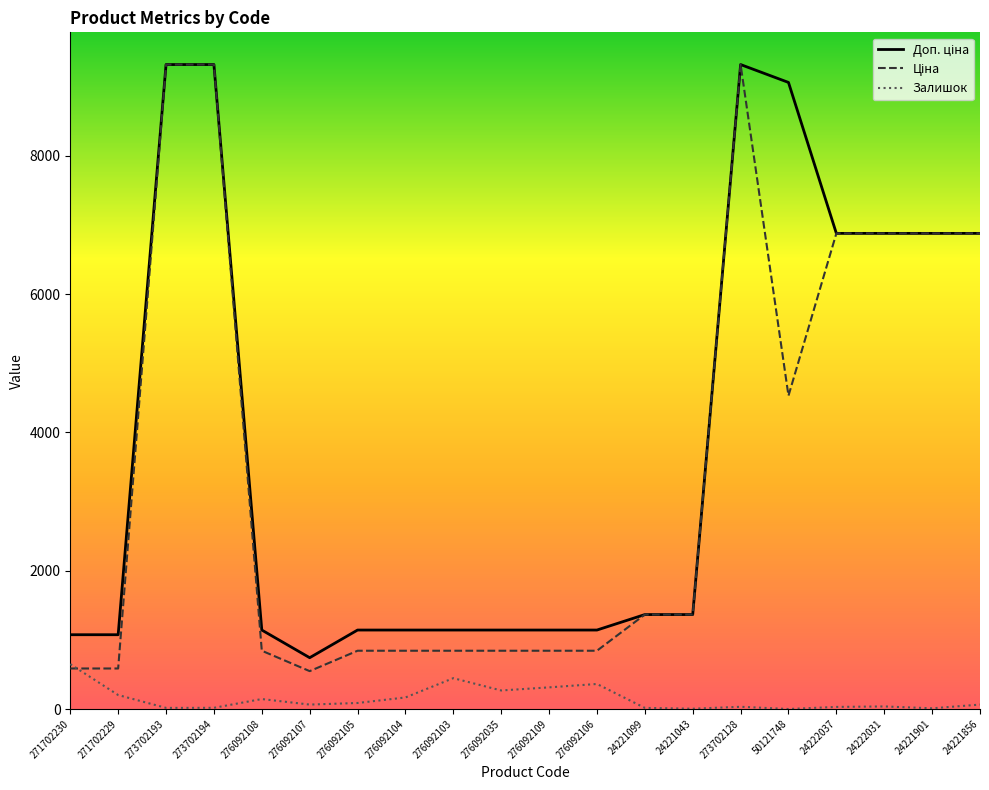

At which label does Залишок reach its minimum?

50121748